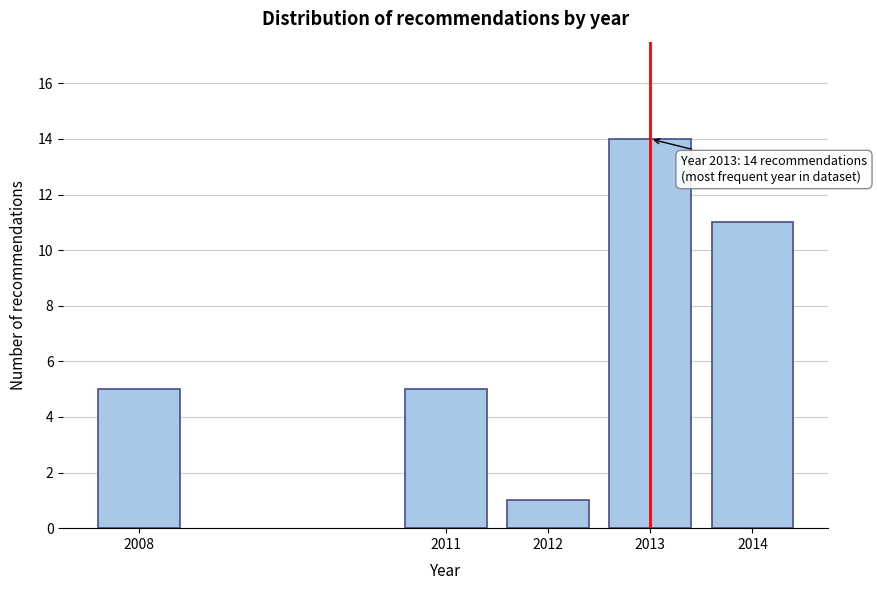

Reading left to right, transcribe all the data shown in this chart.

5	5	1	14	11